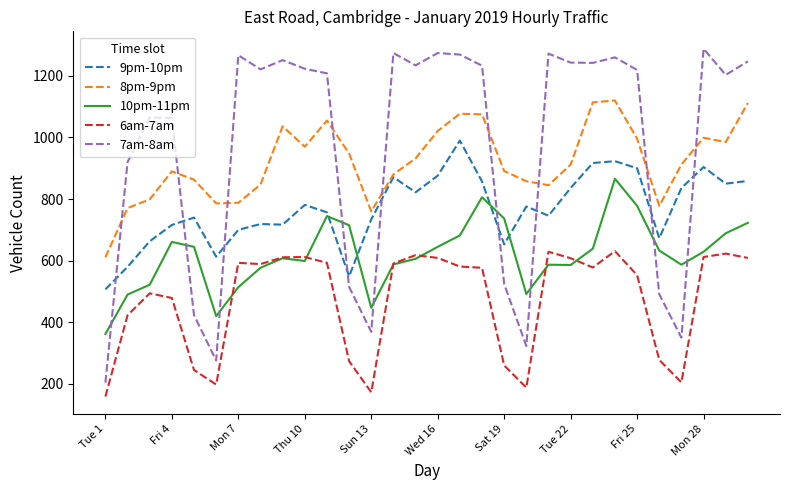

Which series has the widest spread of values?

7am-8am